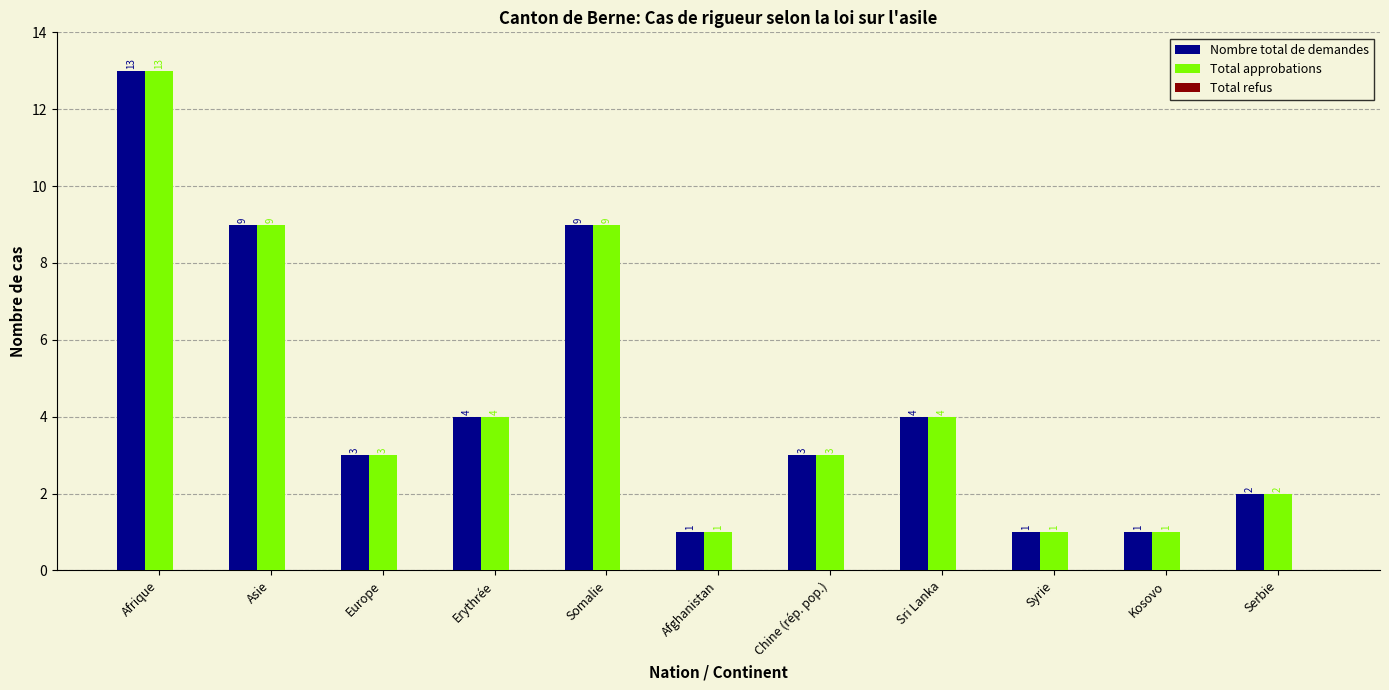

At which category does the chart reach its peak across all series?

Afrique